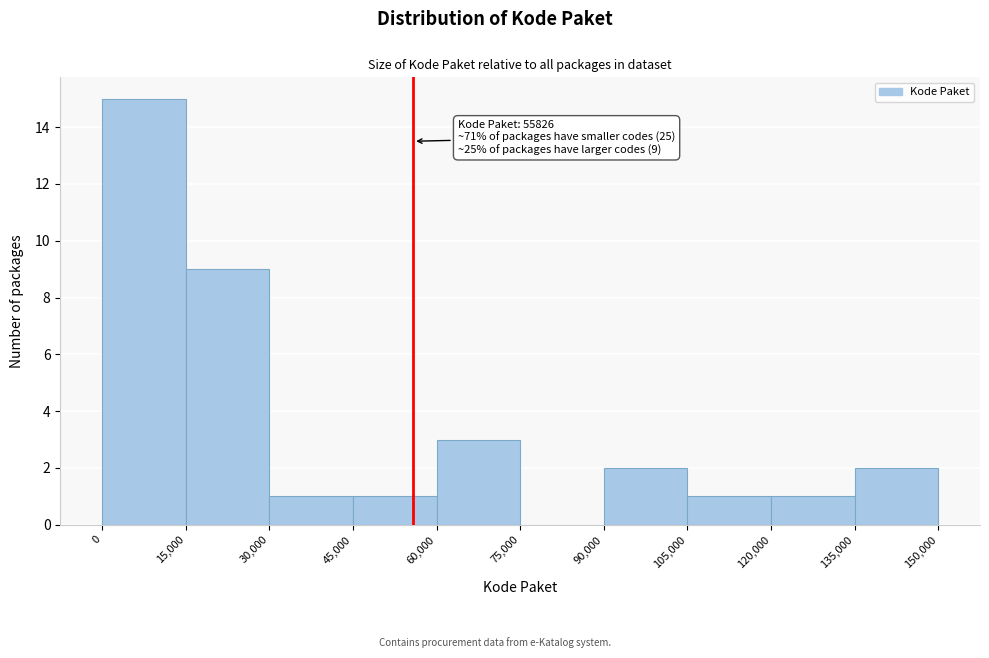

Over which range of the x-axis is the bar tallest?

0 to 15,000